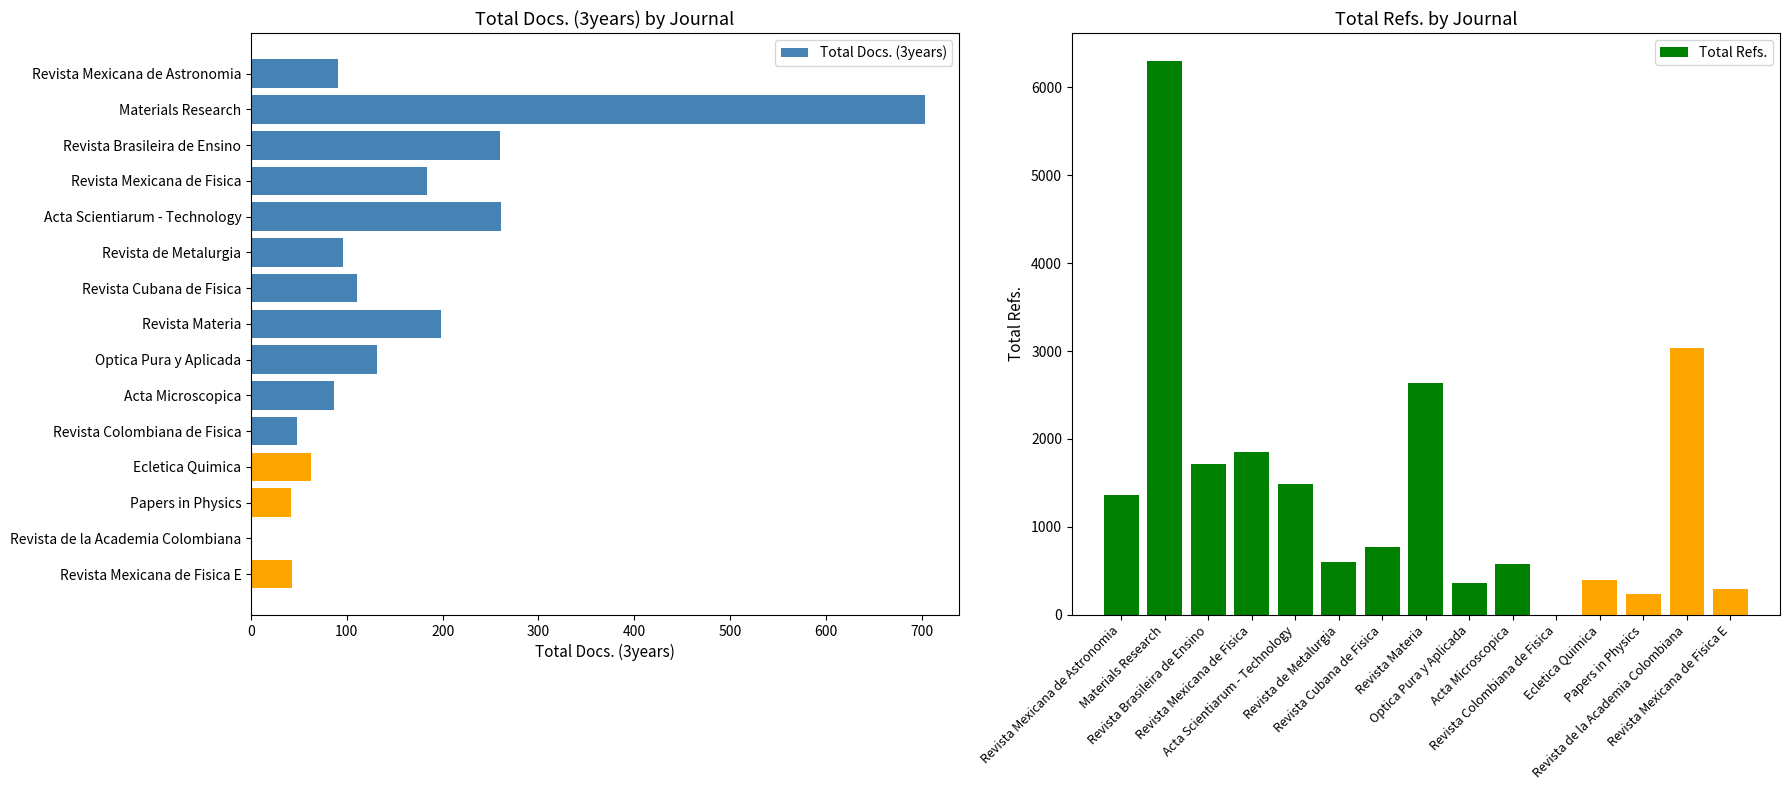

Is it true that Total Docs. (3years) equals 111 at Revista Cubana de Fisica?

True